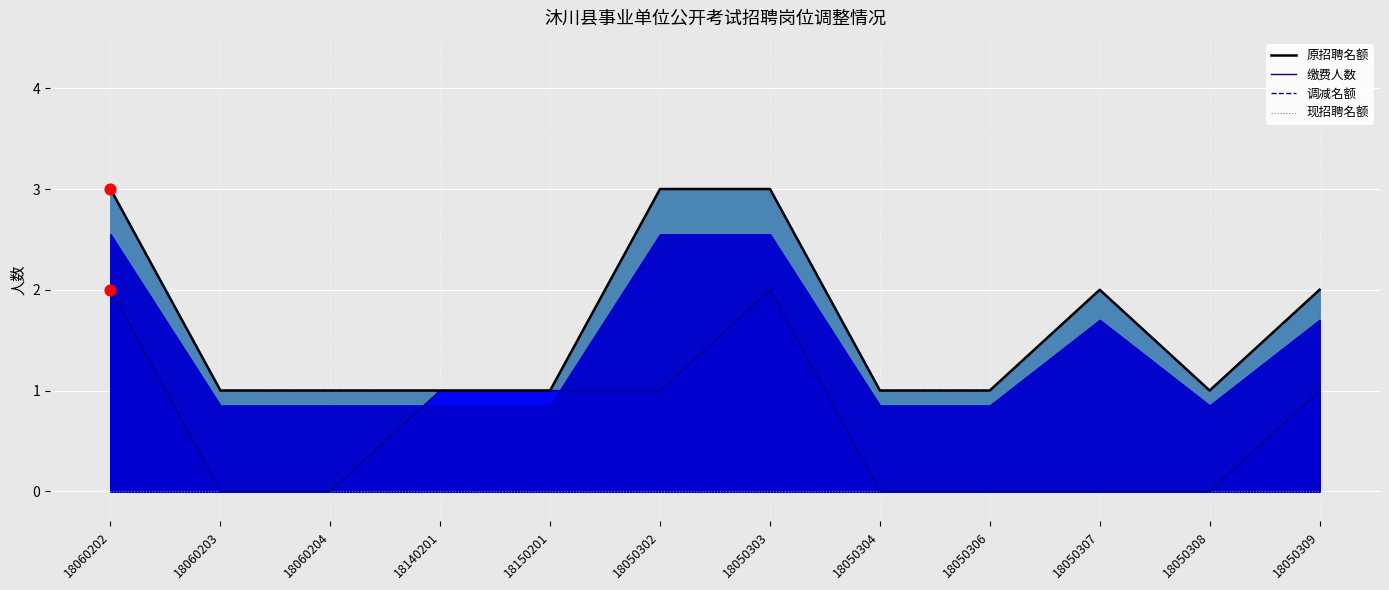

Which series reaches the minimum Y coordinate?

缴费人数